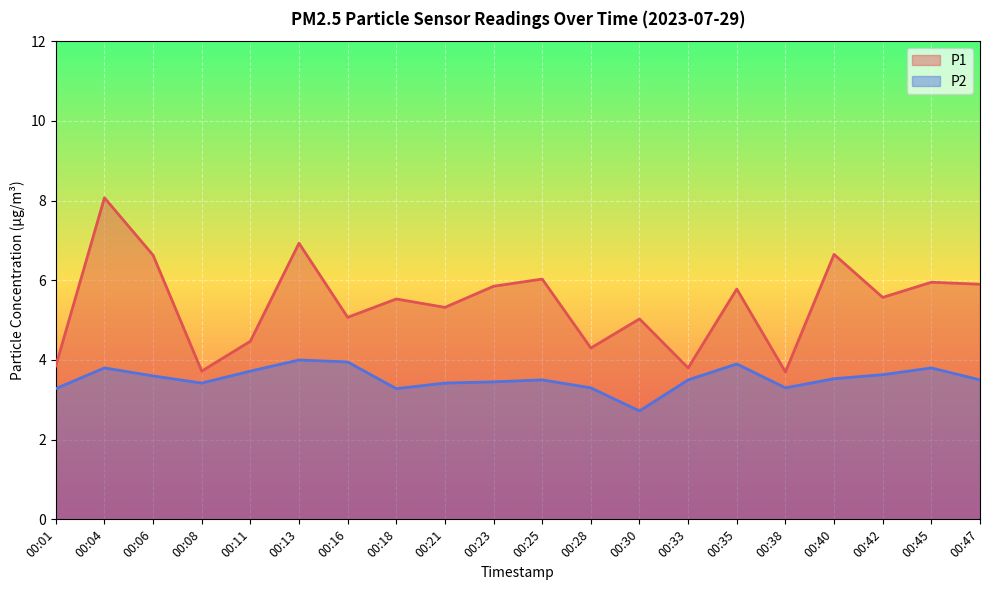

True or false: P2 and P1 intersect in this chart.

False